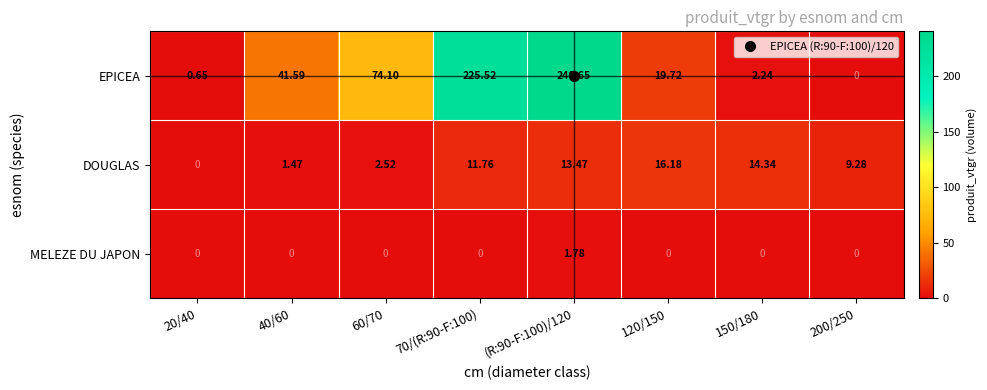

Is the value of DOUGLAS at 40/60 greater than the value of EPICEA at (R:90-F:100)/120?

No